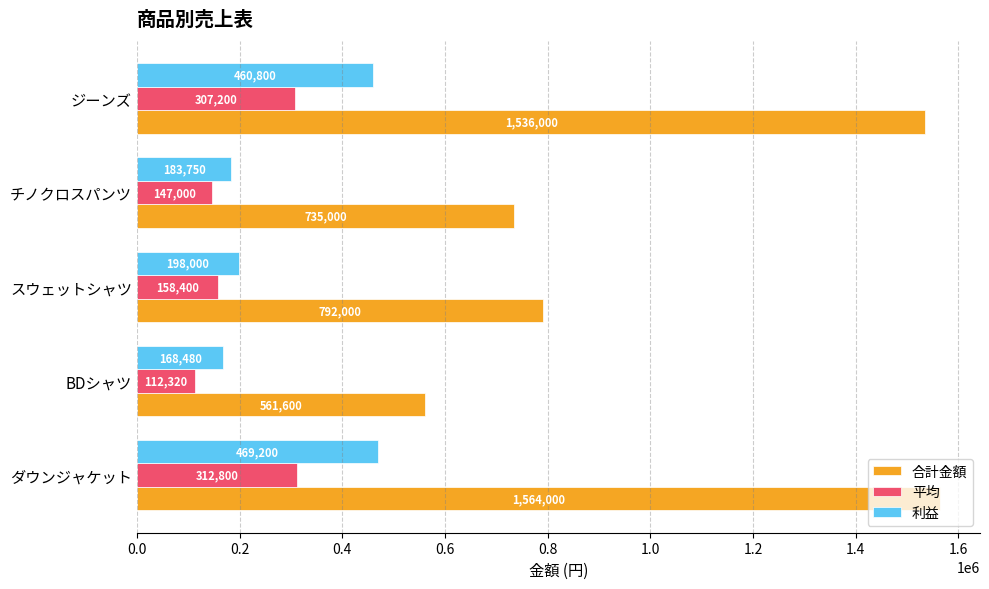

List the labels in order of 平均 value, smallest first.

BDシャツ, チノクロスパンツ, スウェットシャツ, ジーンズ, ダウンジャケット